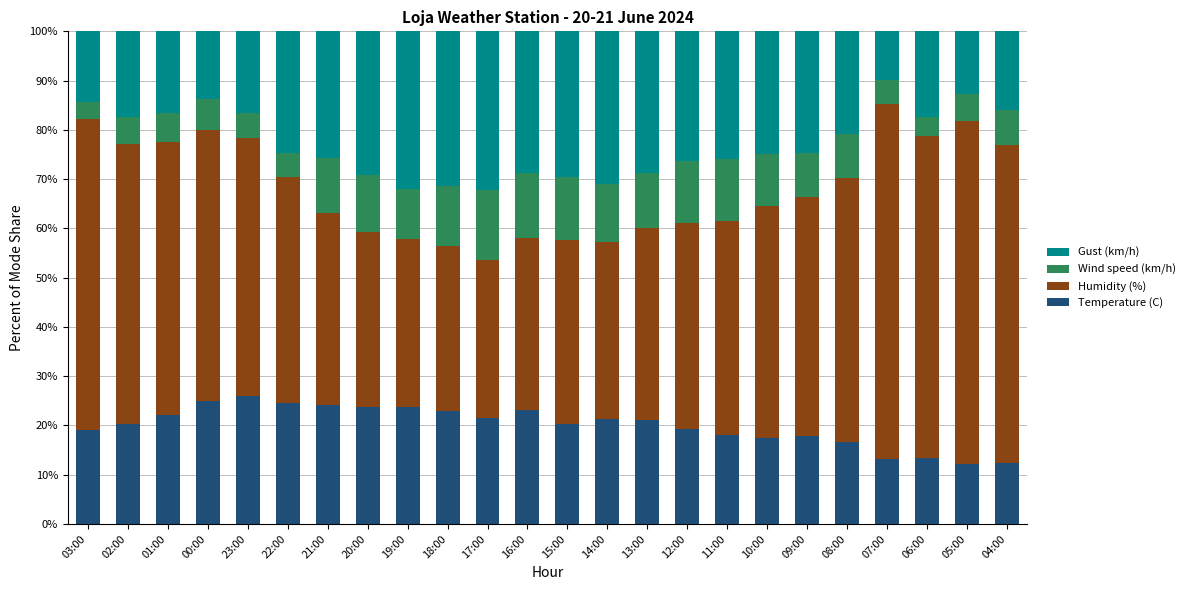

What is the total value across all series at 22:00?

100.0